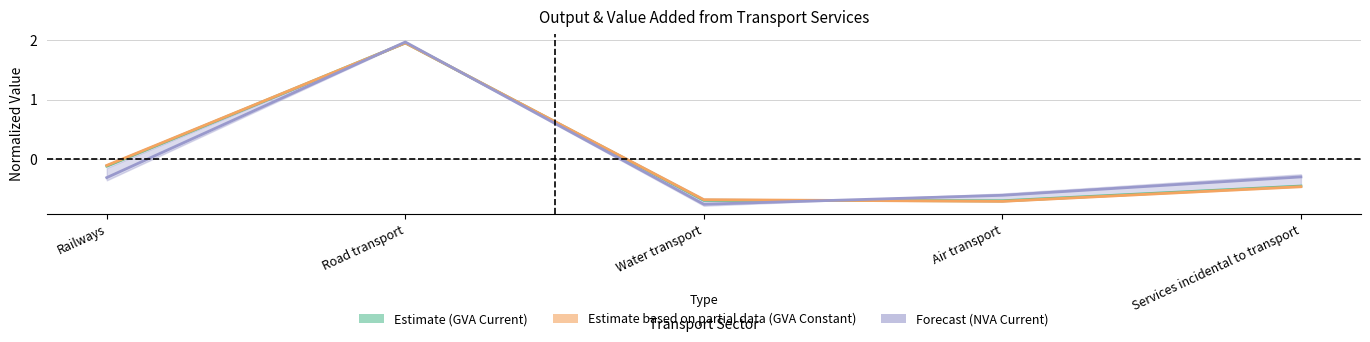

Read the NVA Current Prices (Forecast) value at Services incidental to transport.

-0.3